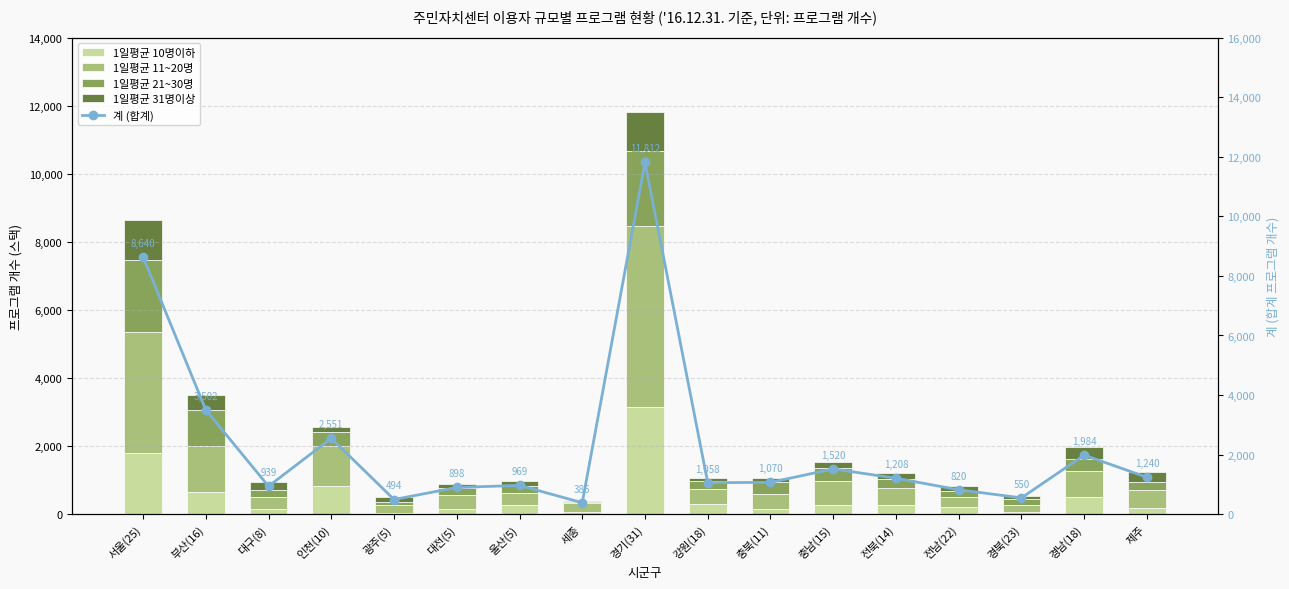

What is the difference between the maximum and minimum values in the 1일평균 11~20명 series?

5119